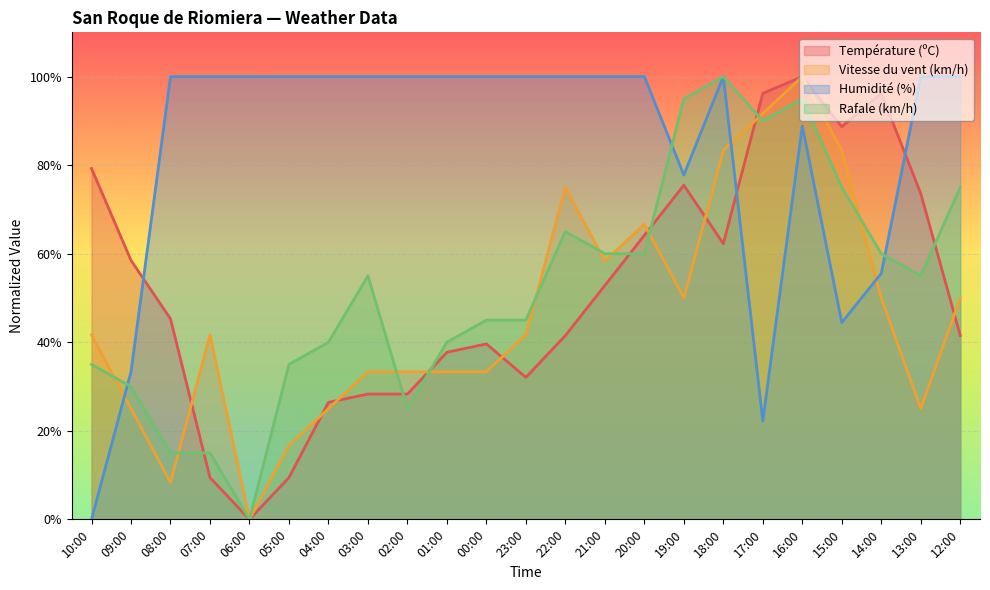

Which category has the highest value in the Humidité (%) series?

08:00